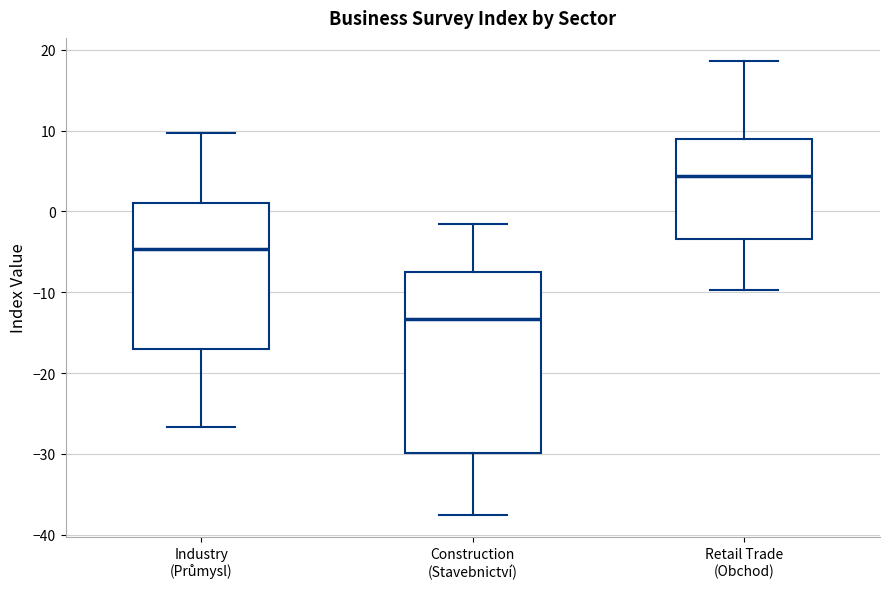

Which box's median line is the highest?

Retail Trade (Obchod)